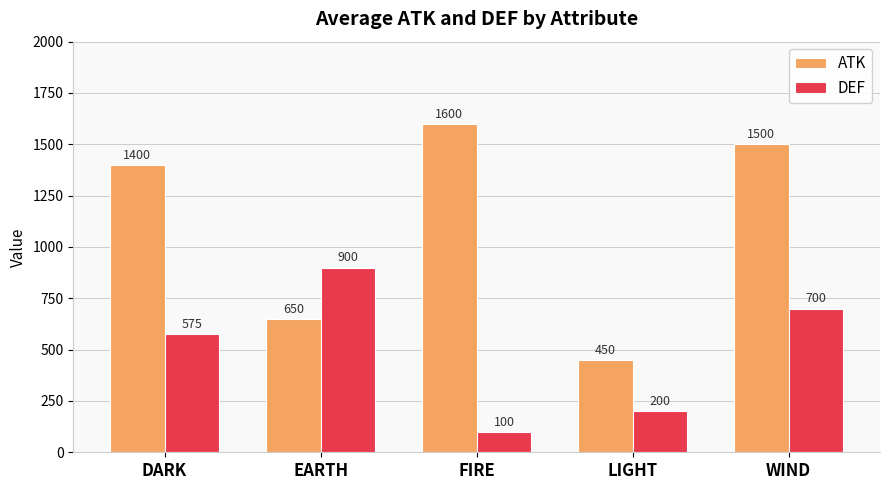

Rank the series by their average value, from lowest to highest.

DEF, ATK